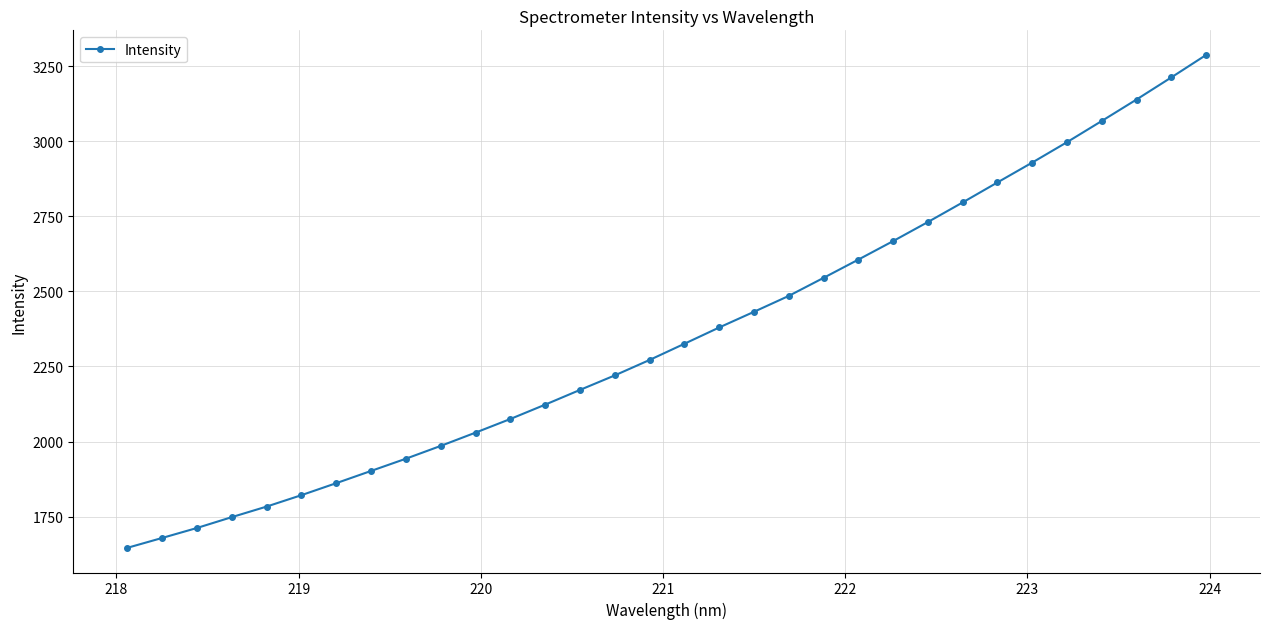

What is the smallest value displayed?

1645.8